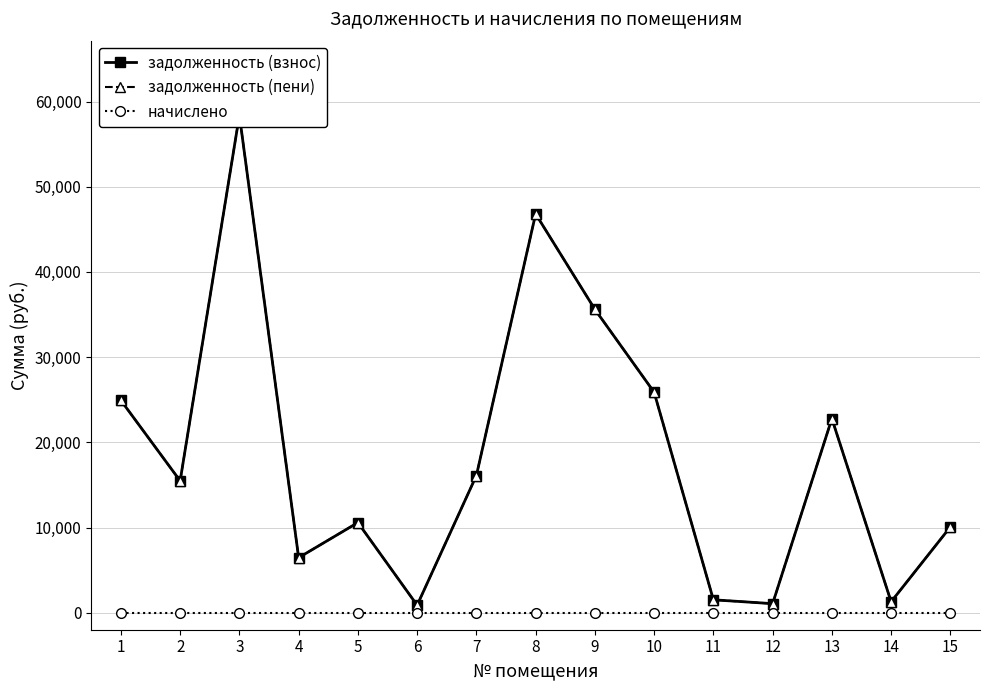

Reading right to left, list all the values displayed in this chart.

задолженность (взнос): 10069.9	1281.7	22782.2	1059.5	1513.5	25875.6	35608.6	46813.3	16099.7	874.8	10579.2	6457.4	58393.1	15473.5	24925.6
задолженность (пени): 10069.9	1281.7	22782.2	1059.5	1513.5	25875.6	35608.6	46813.3	16099.7	874.8	10579.2	6457.4	58393.1	15473.5	24925.6
начислено: 0.0	0.0	0.0	0.0	0.0	0.0	0.0	0.0	0.0	0.0	0.0	0.0	0.0	0.0	0.0